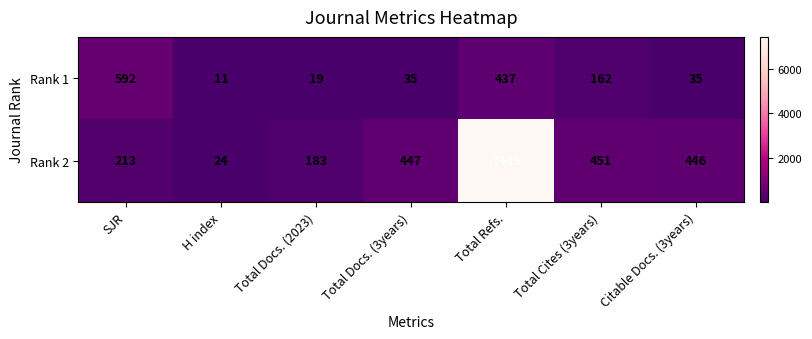

What is the smallest value displayed?

11